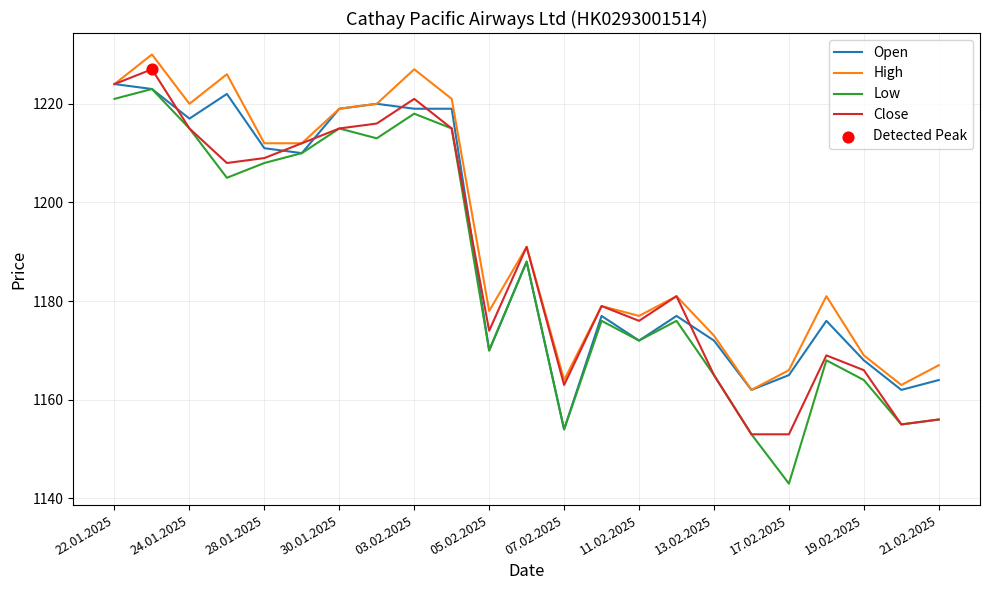

Which series has the largest range (max minus min)?

Low